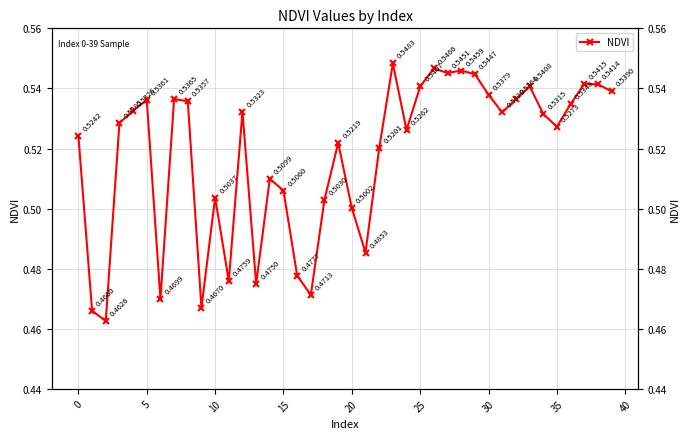

Is this an area chart (filled region under the line)?

No